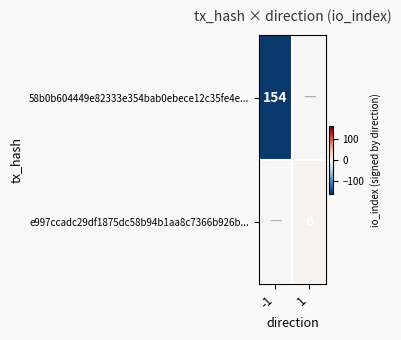

Is it true that e997ccadc29df1875dc58b94b1aa8c7366b926b... equals 6 at 1?

True